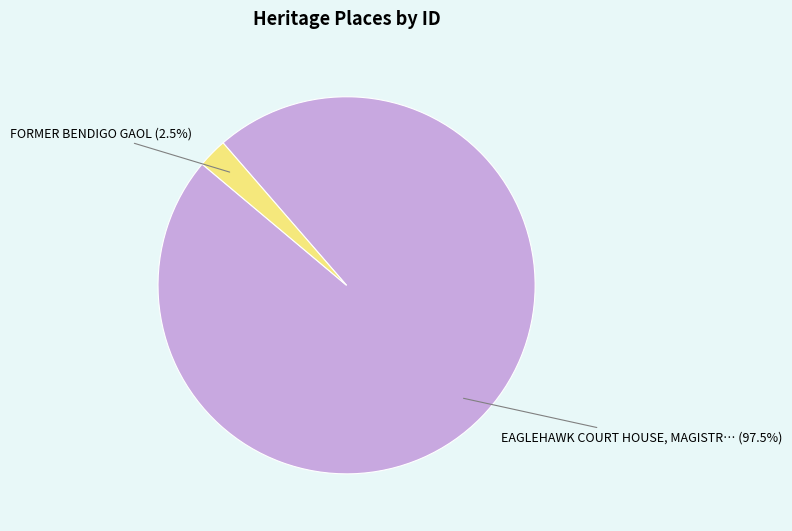

Does any single category account for the majority?

Yes